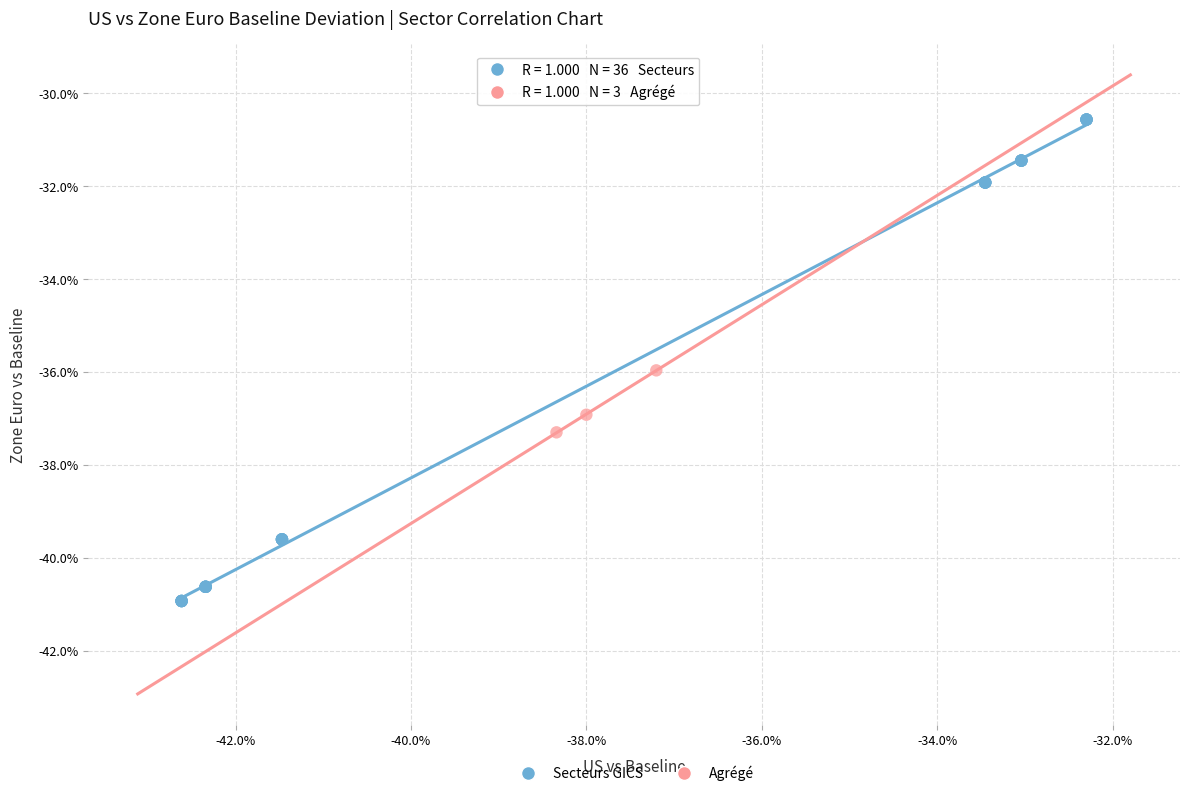

What are all the series names shown in the legend?

Secteurs GICS, Agrégé